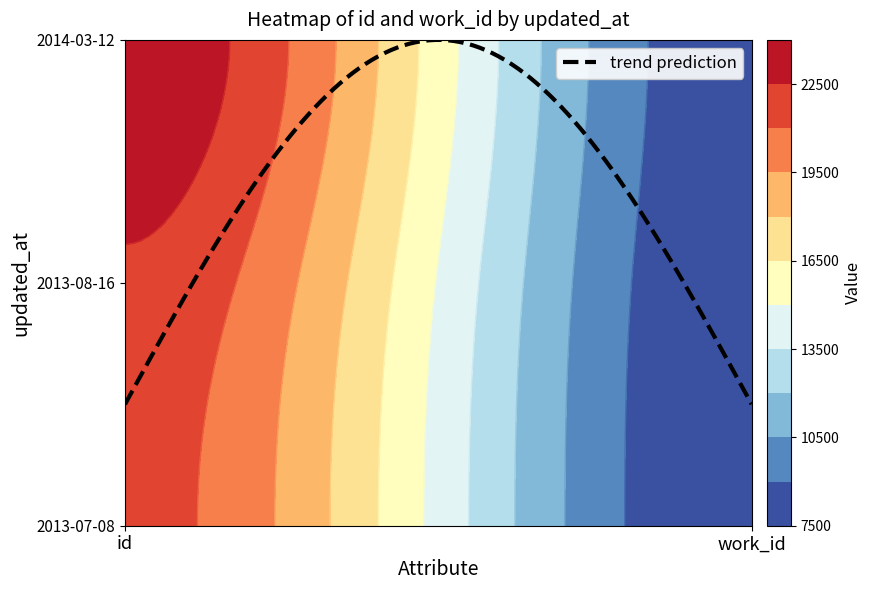

How many data points in 2014-03-12 are less than 23681?

1